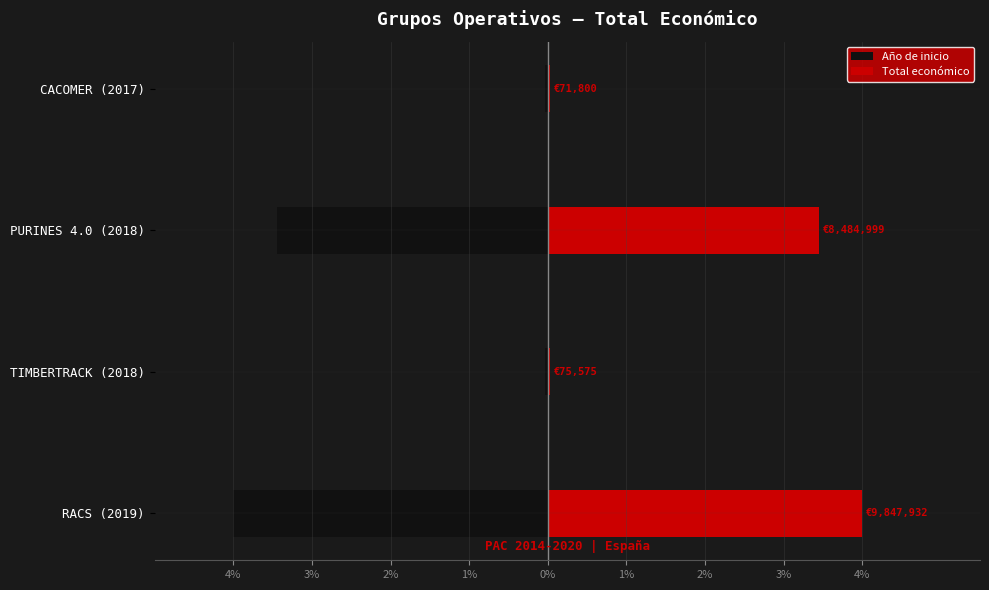

The Año de inicio series shows -0.0 at CACOMER (2017). True or false?

True